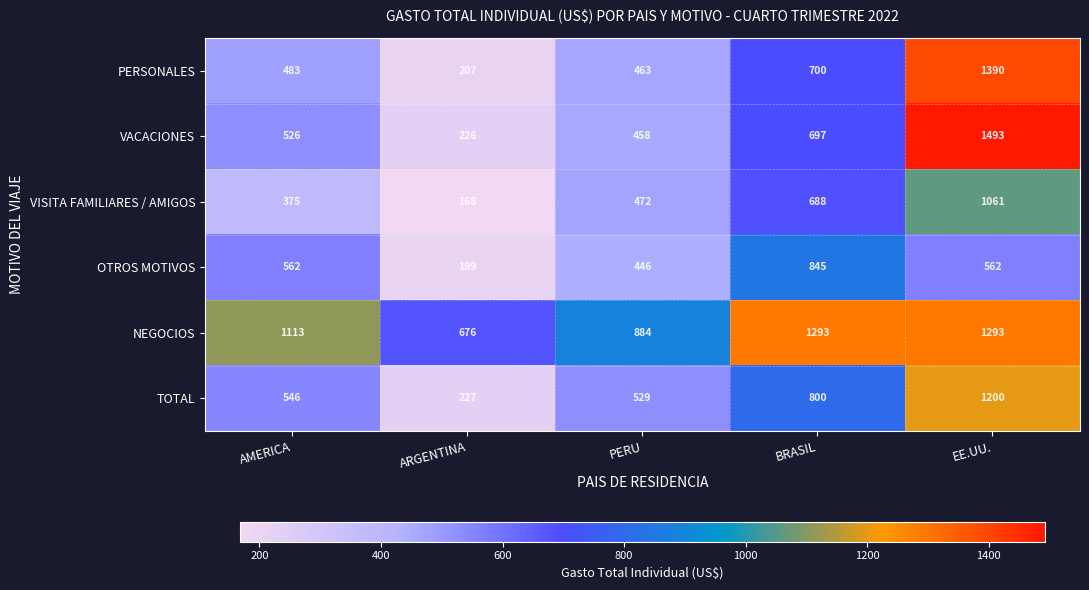

Between AMERICA and BRASIL, which series saw the biggest shift?

VISITA FAMILIARES / AMIGOS